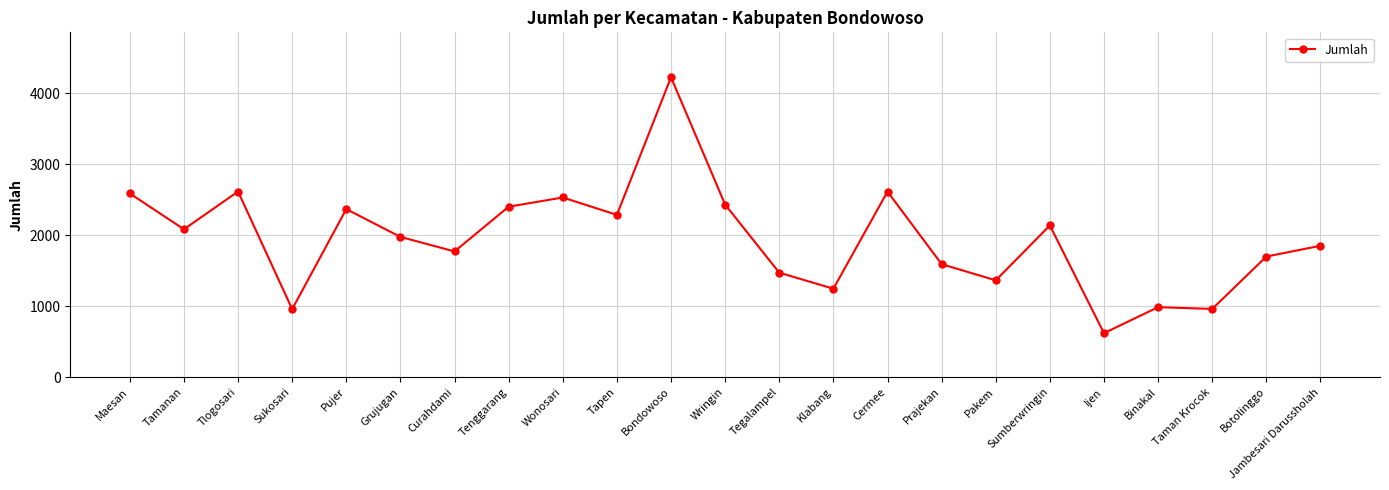

The chart shows a value of 1370 at Wonosari. True or false?

False